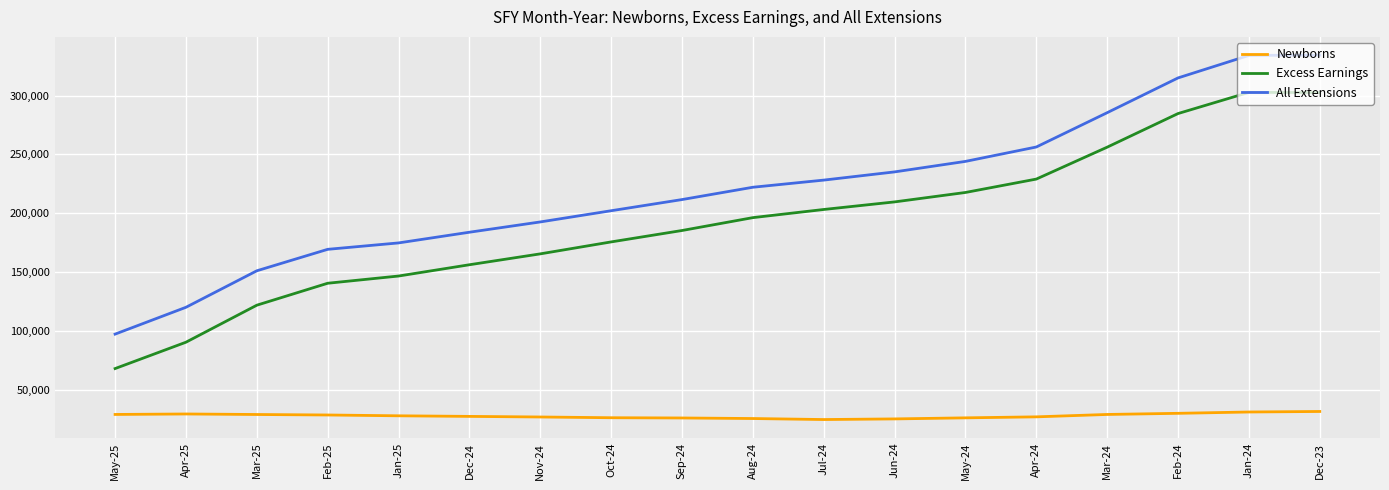

What is the total value across all series at May-24?

488137